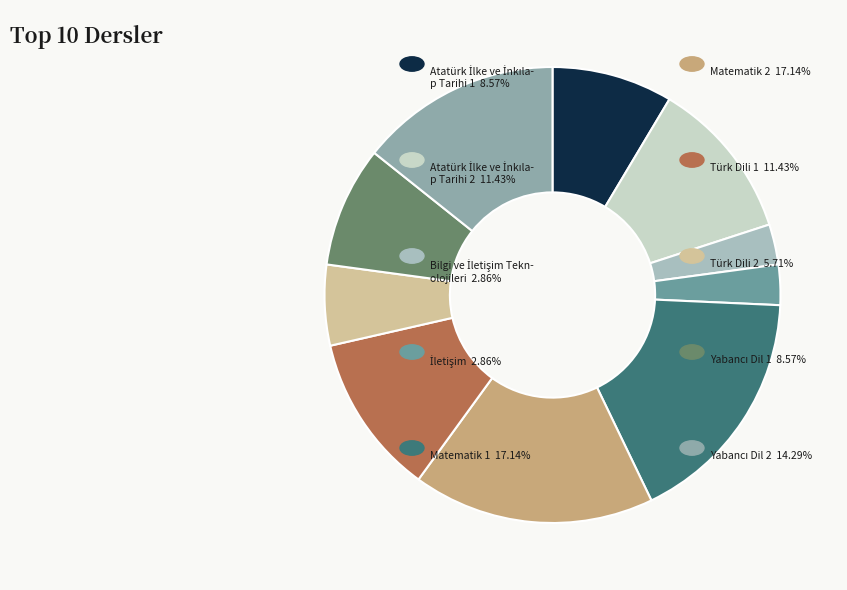

To the nearest percent, what is the average slice percentage?

10%